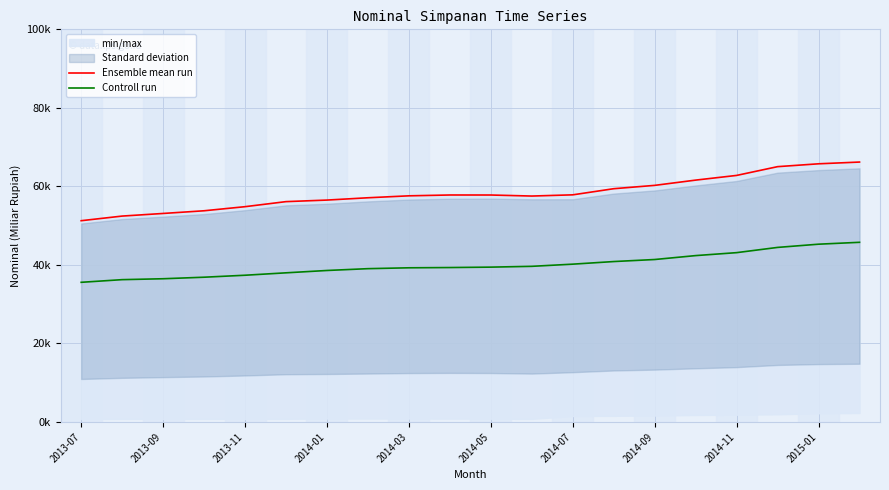

The value of Controll run at 2014-11 is 25315.9. True or false?

False